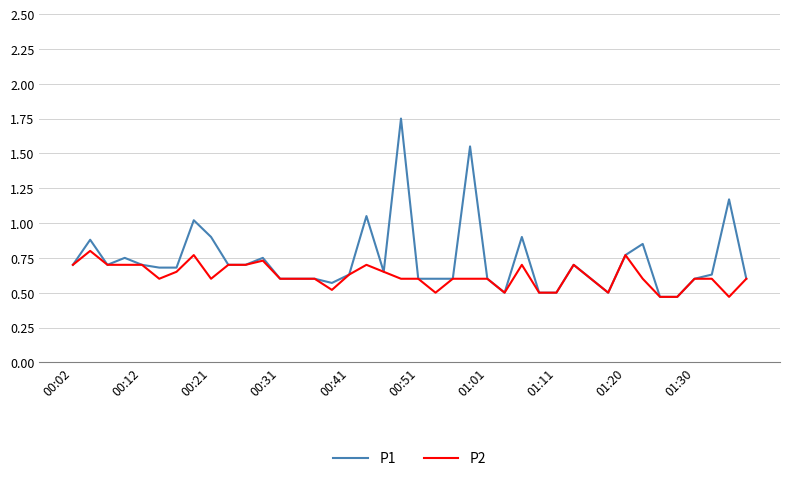

Which series has the largest total across all categories?

P1